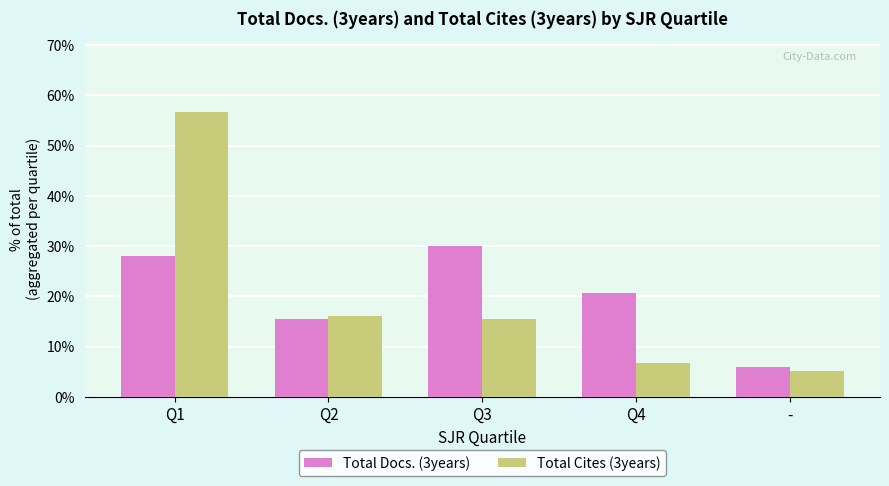

How many bars are there in total?

10